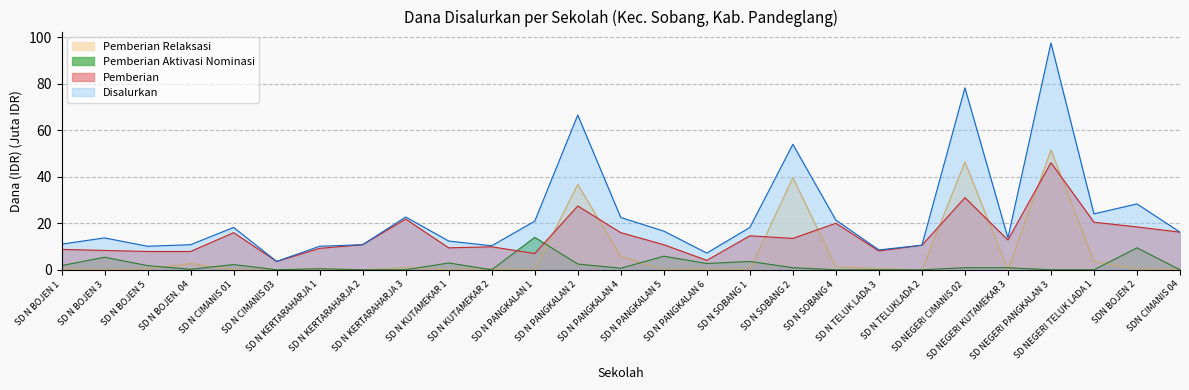

At which label does Disalurkan (Dana) reach its minimum?

SD N CIMANIS 03